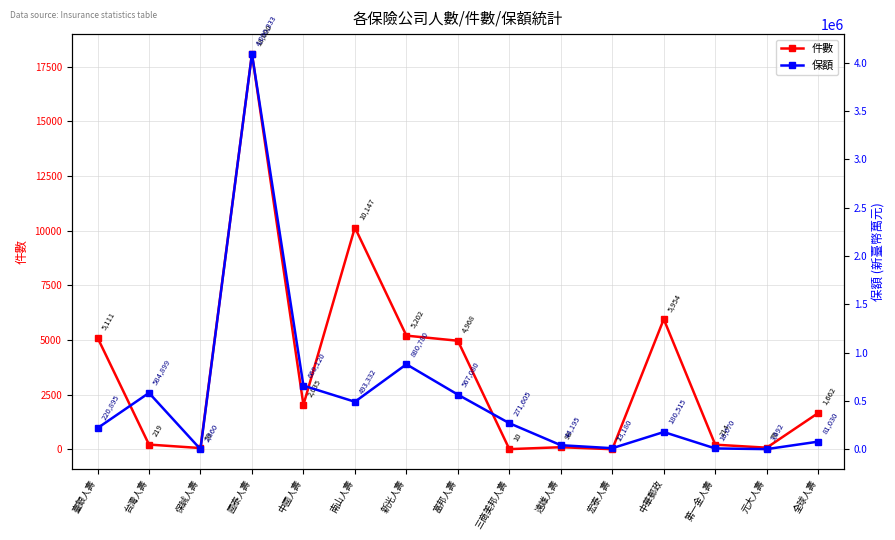

At how many categories does at least one series exceed 1234297?

1